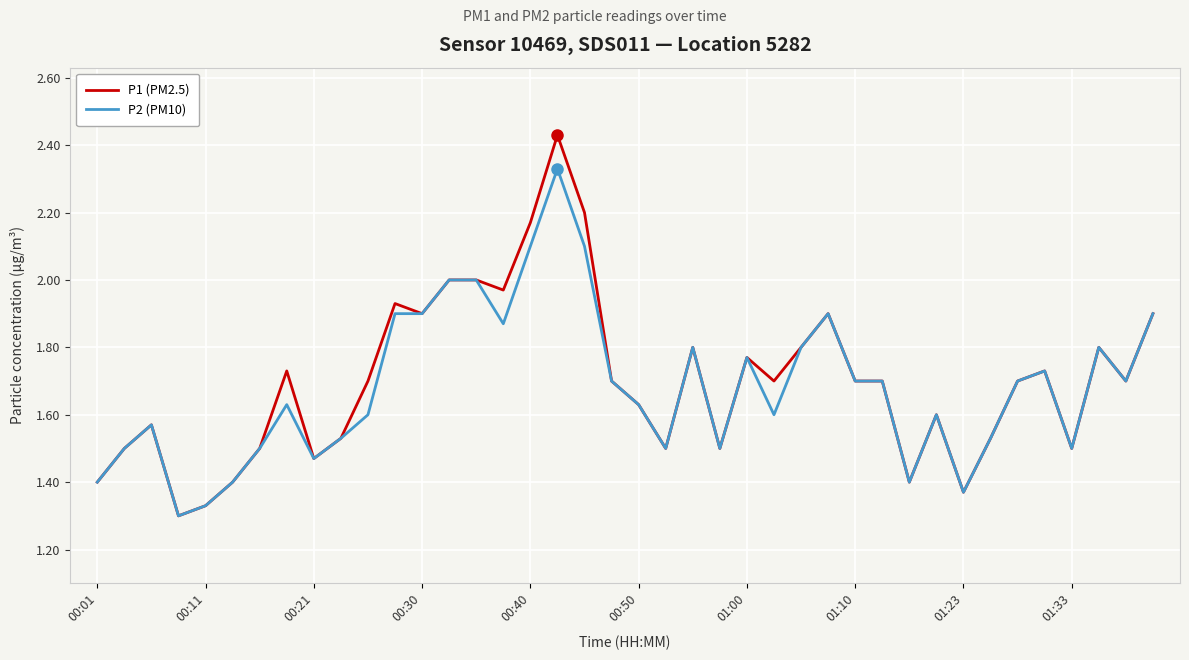

Which series has the largest total across all categories?

P1 (PM2.5)